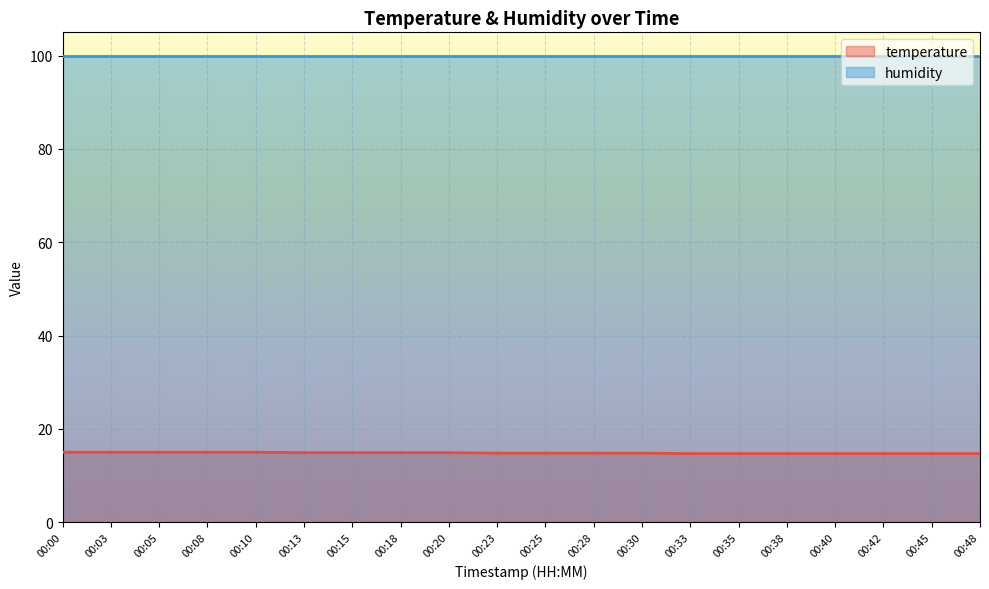

At which label is the value closest to 14?

00:33